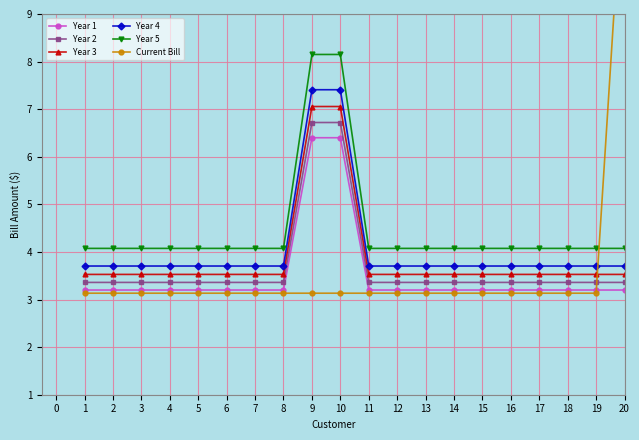

What is the value of the Year 3 point at the 3rd from the left?

3.5